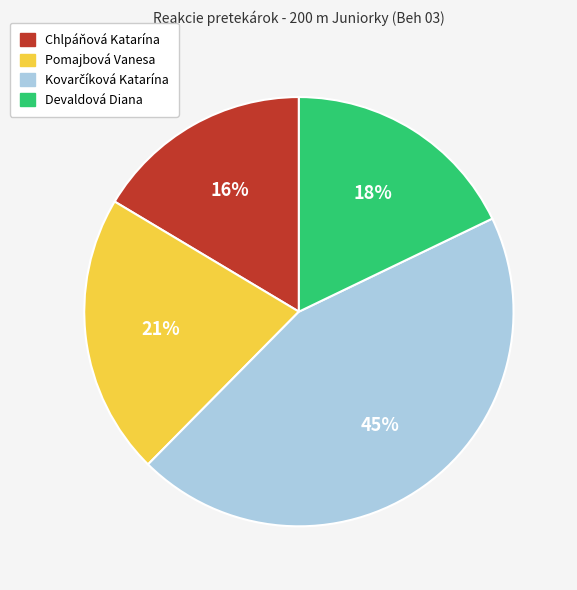

To the nearest percent, what is the average slice percentage?

25%